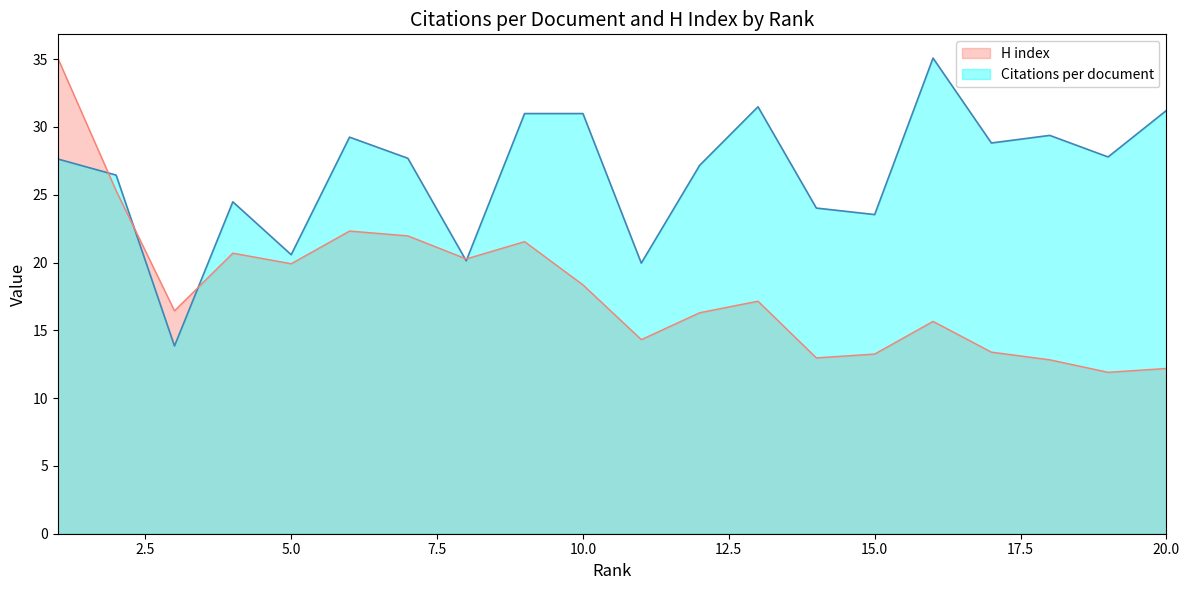

What is the minimum value shown in the chart?

11.9